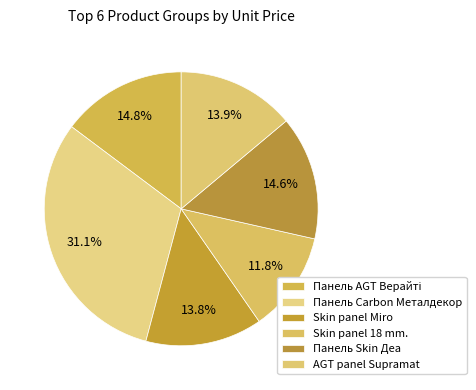

Count the number of slices in the pie.

6